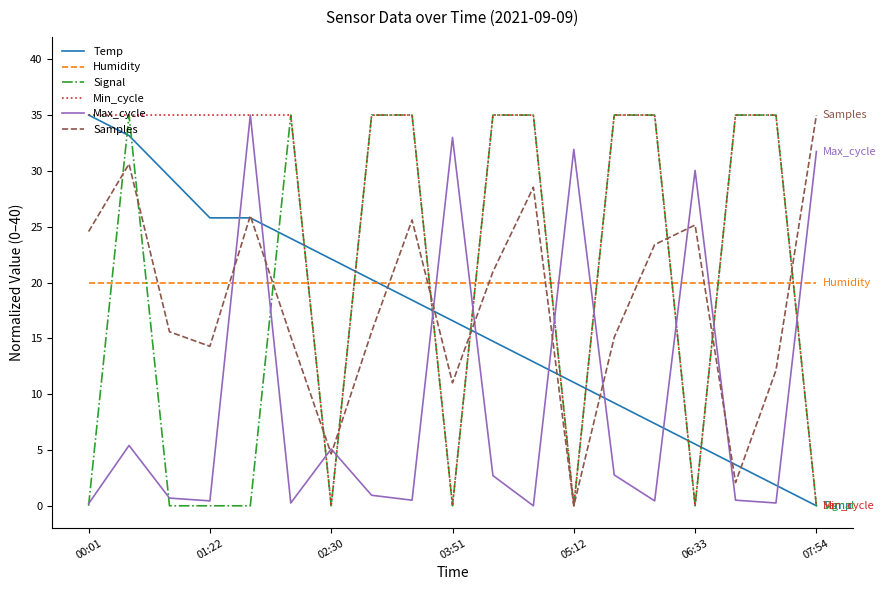

What is the difference between the maximum and minimum values in the Signal series?

35.0